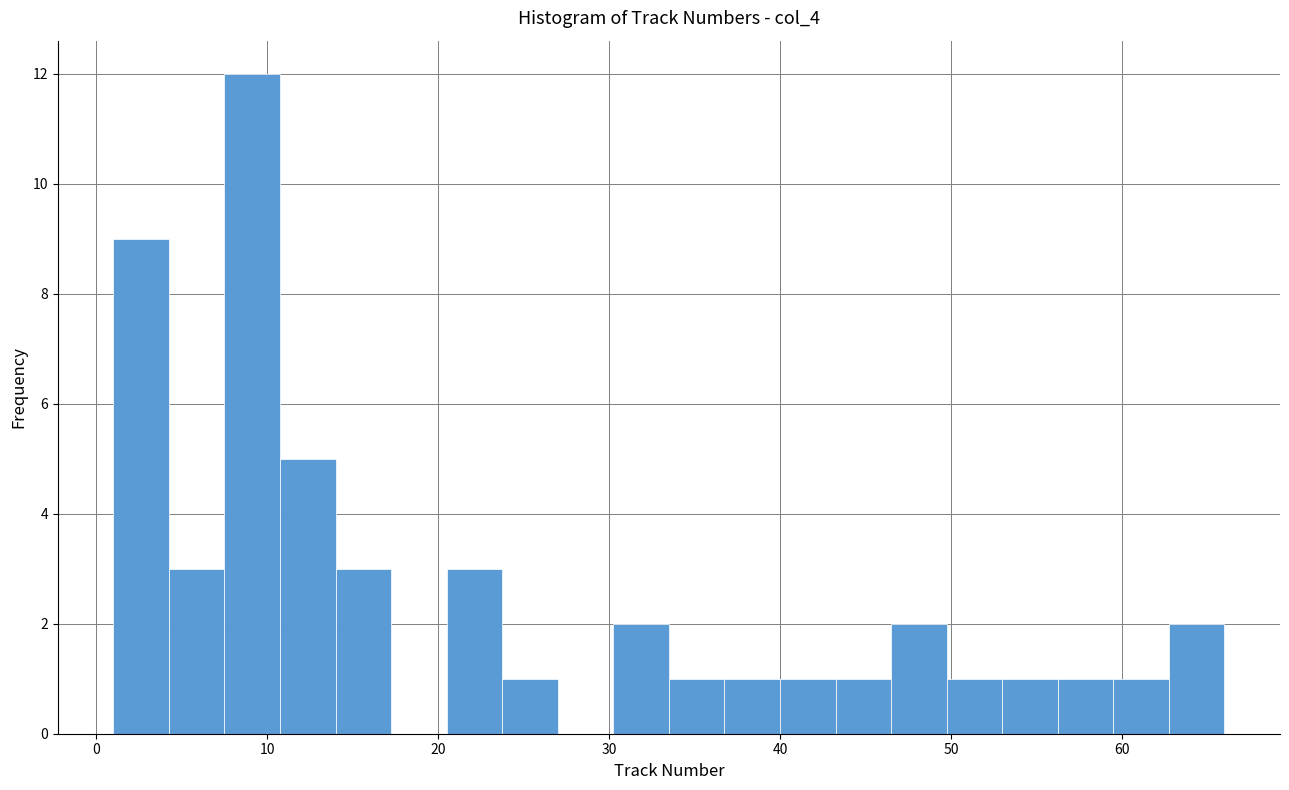

Read against the x-axis, roughly where is the centre of the tallest bar?

9